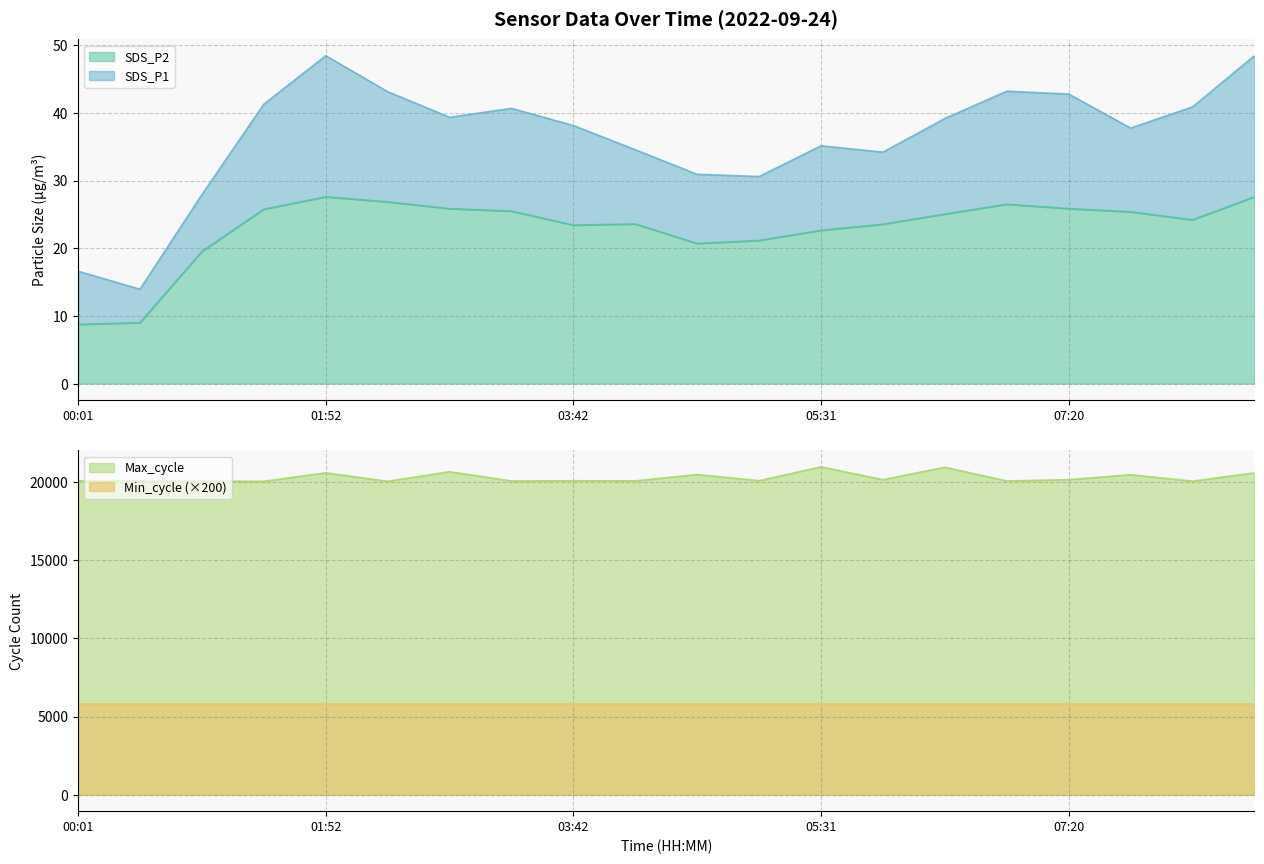

What is the total value across all series at 00:28?

20066.0